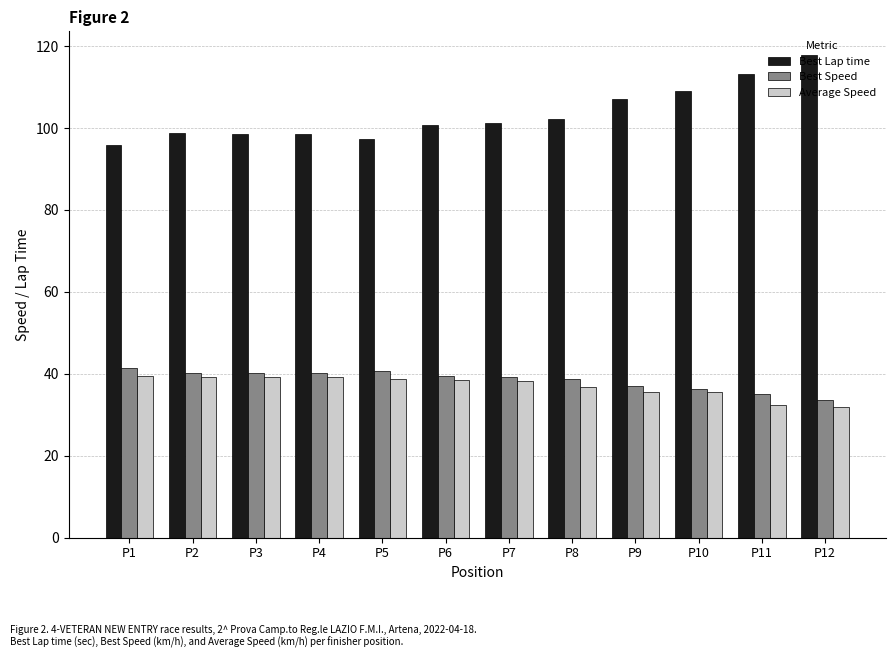

What is the sum of the Best Lap time values at P9 and P11?

220.3